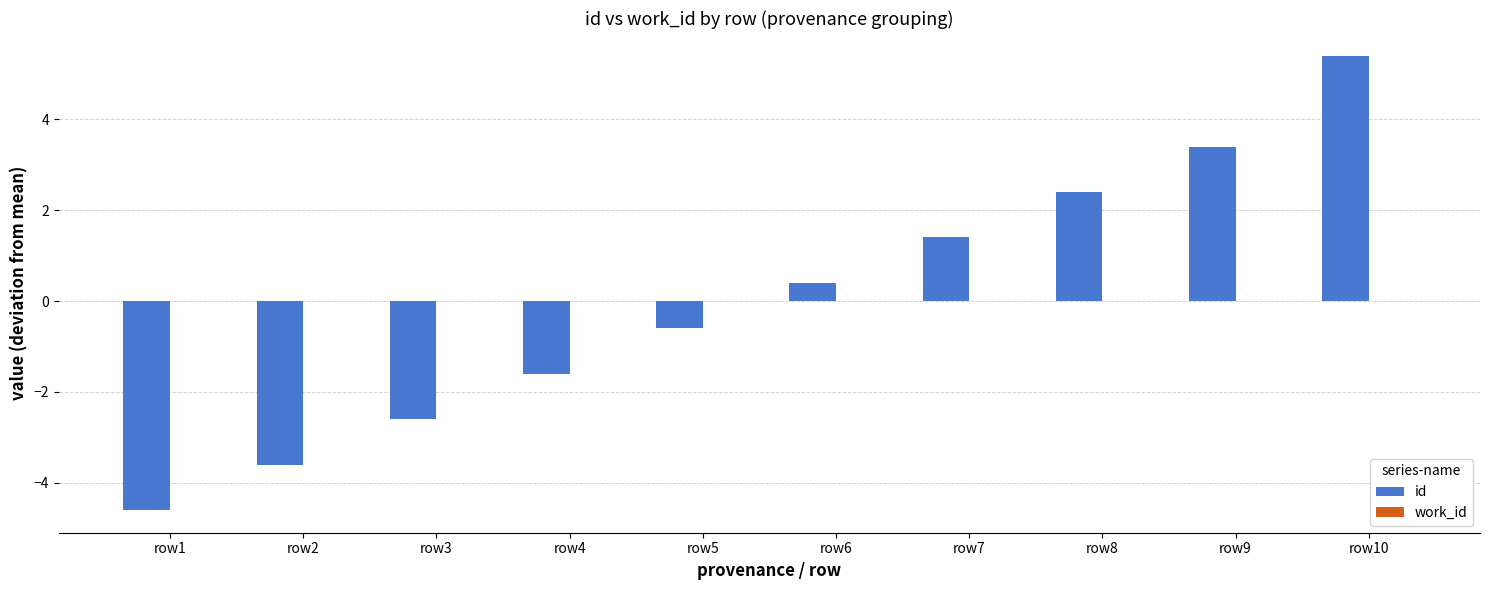

What is the sum of the values at row1 and row10?

0.8